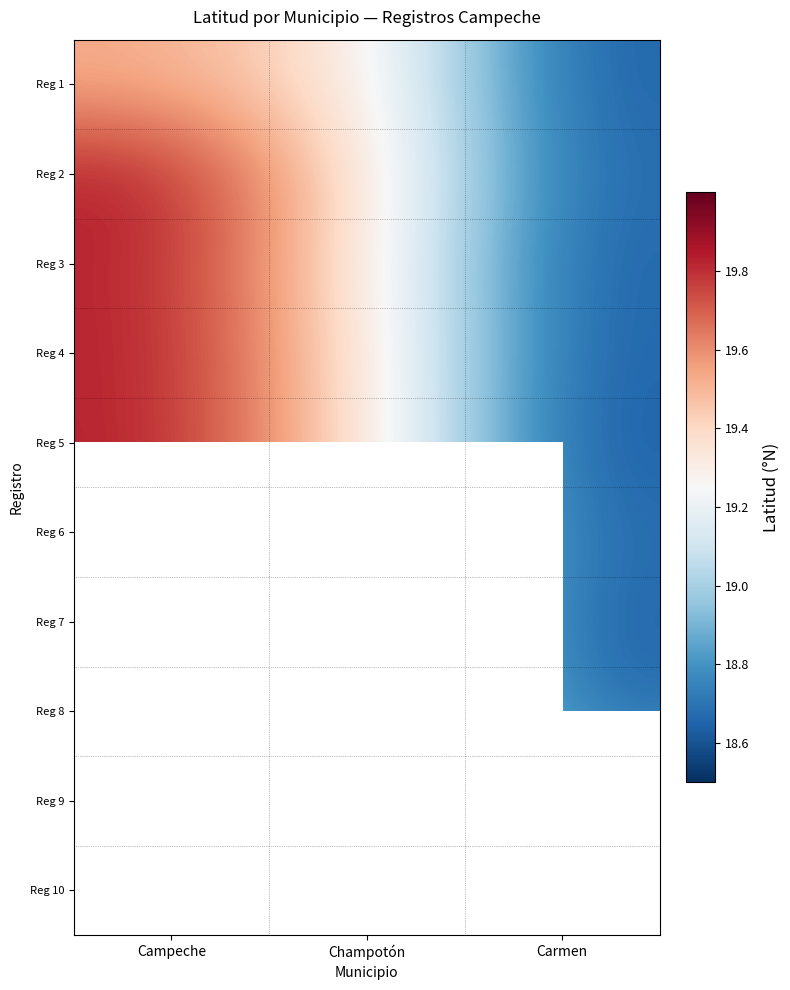

What is the sum of all Reg 1 values?

57.5